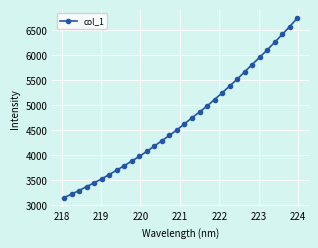

True or false: there are more than 2 points higher than both neighbors.

False